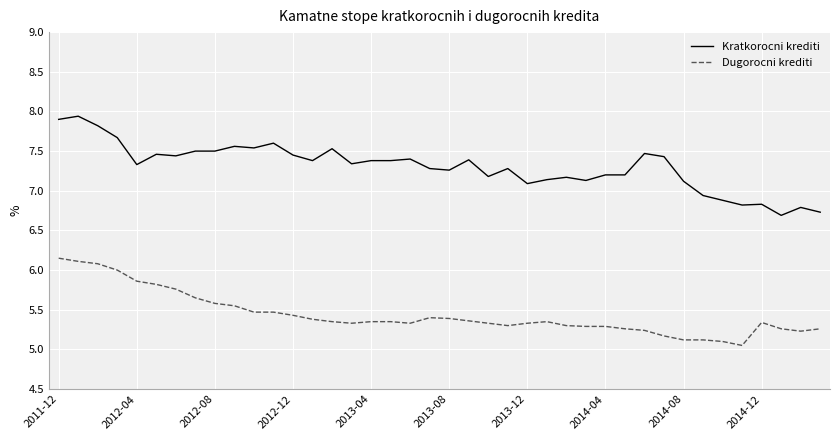

Which series has the largest total across all categories?

Kratkorocni krediti